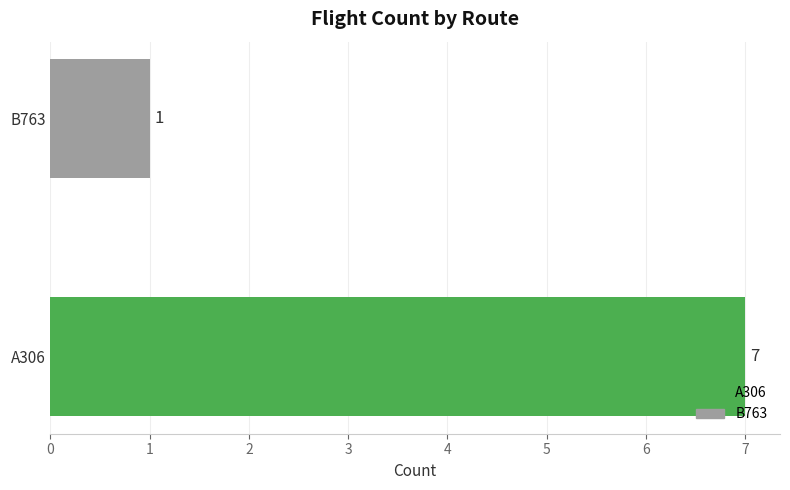

How many bars are there in total?

2